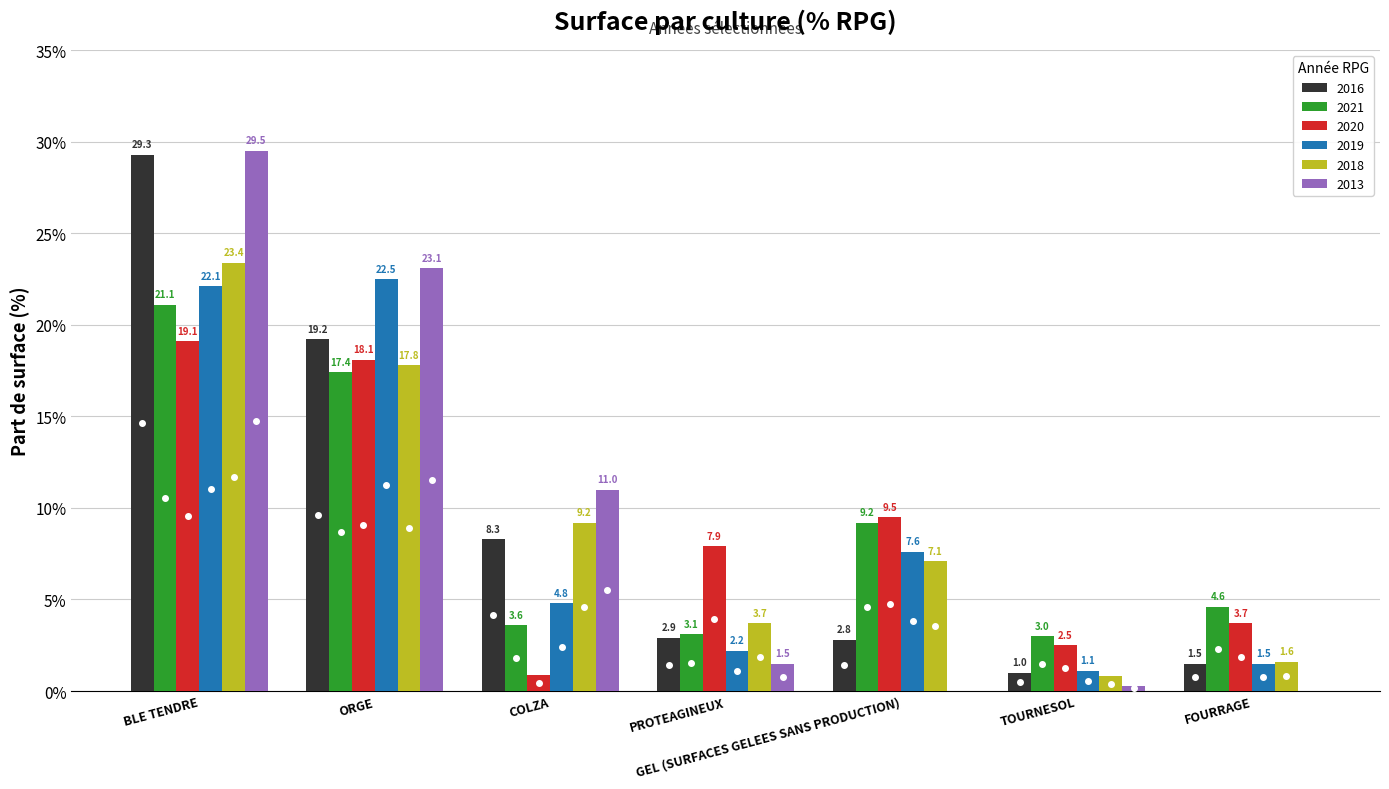

Count the number of data series in this chart.

6